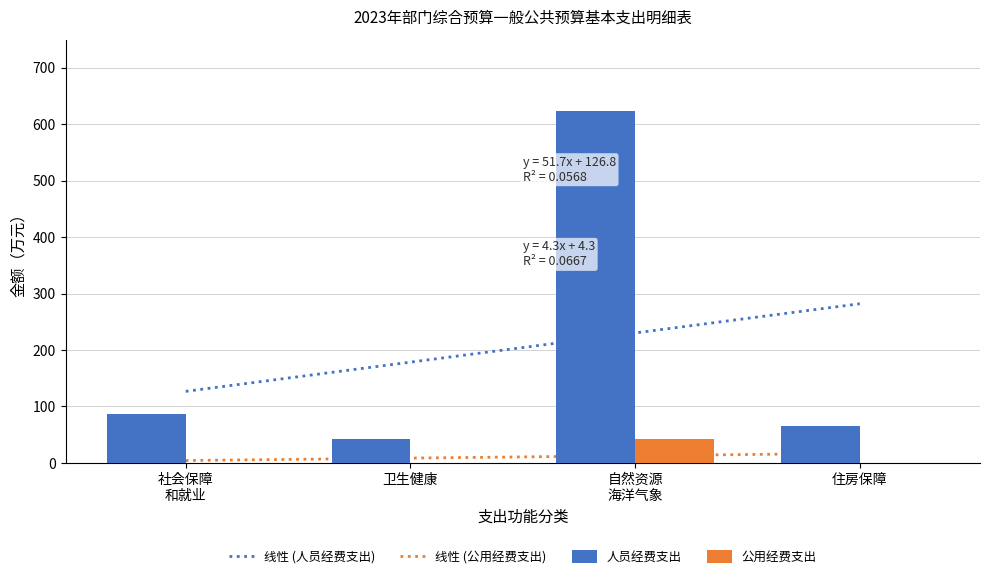

The 人员经费支出 series shows 42.5 at 卫生健康. True or false?

True